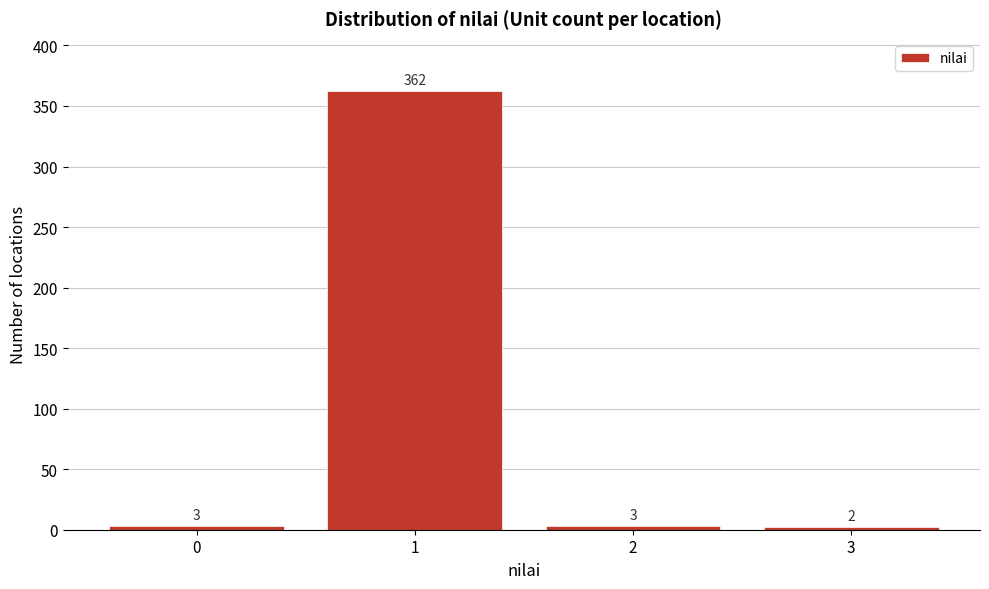

Reading left to right, list every bar in this chart as the range it spans on the x-axis followed by its height.

-0.5 to 0.5: 3
0.5 to 1.5: 362
1.5 to 2.5: 3
2.5 to 3.5: 2